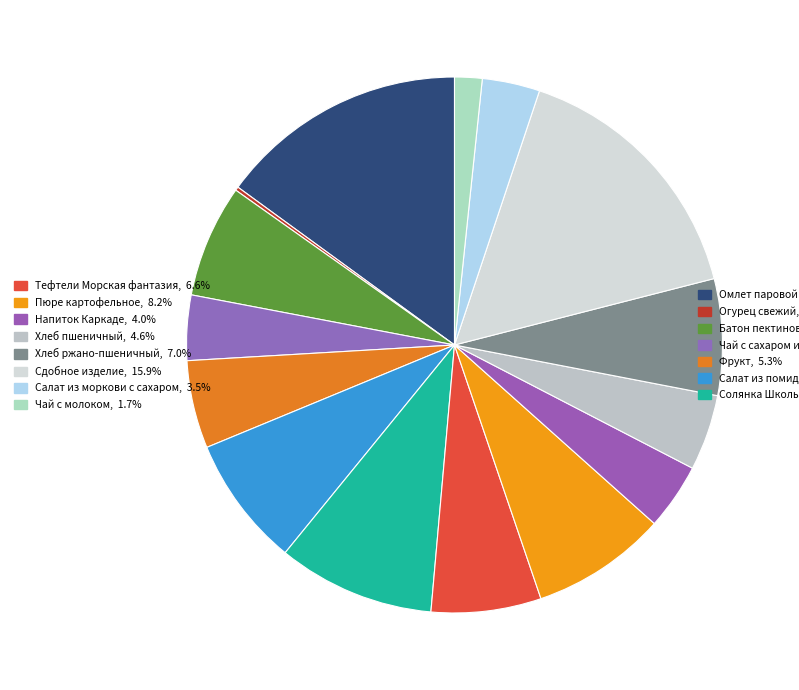

What is the smallest slice in the pie chart?

Огурец свежий